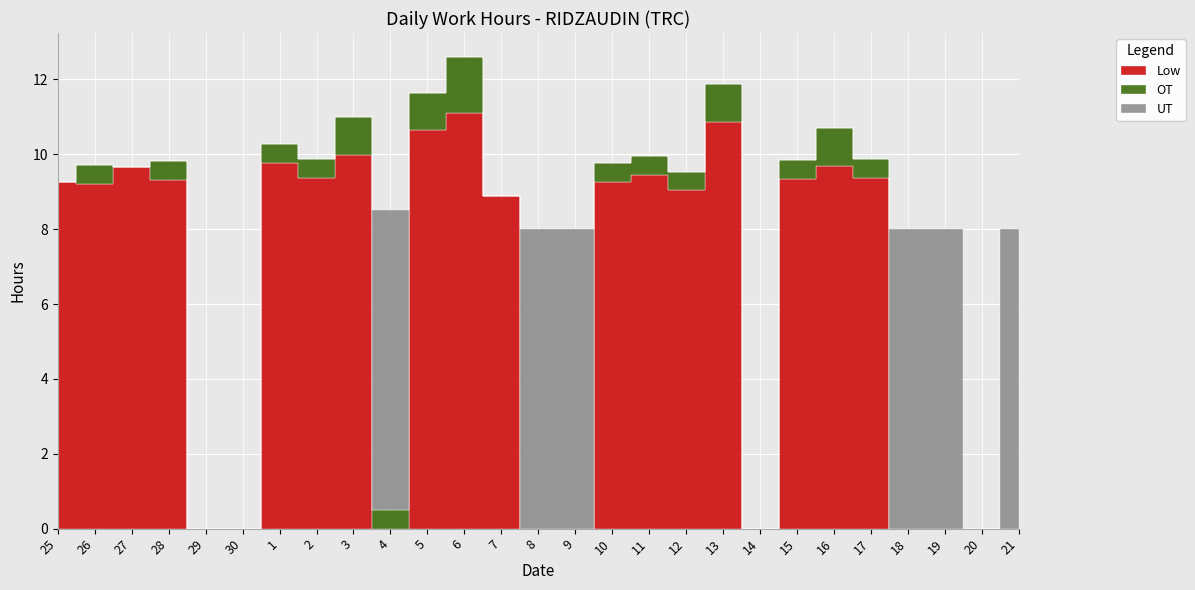

After their last crossing, which series has the higher values: Low or UT?

UT